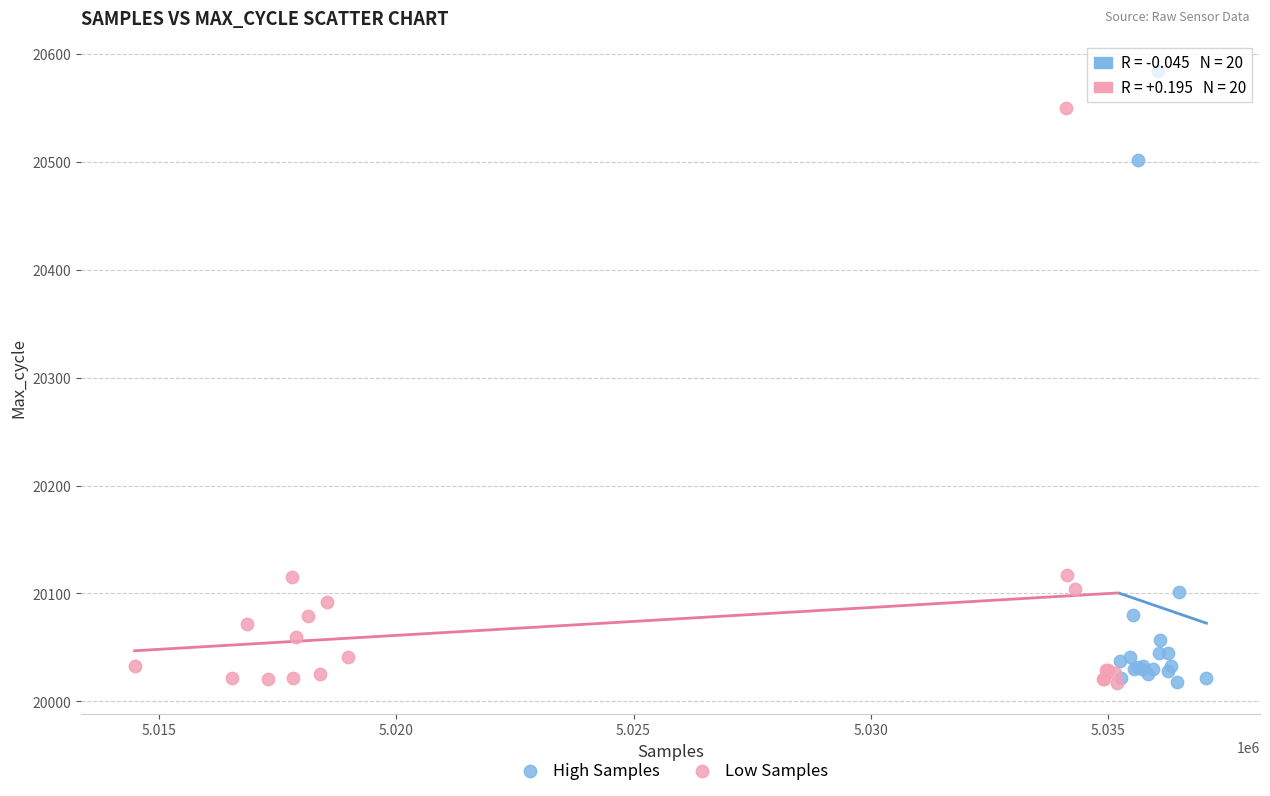

Which series has the widest spread of Y values?

High Samples